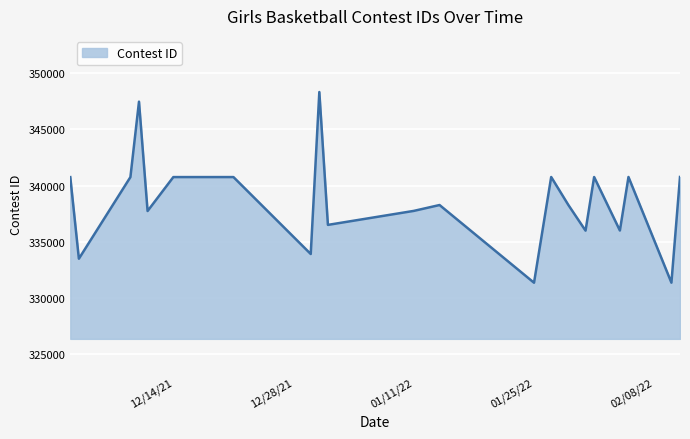

What is the greatest value displayed?

348337